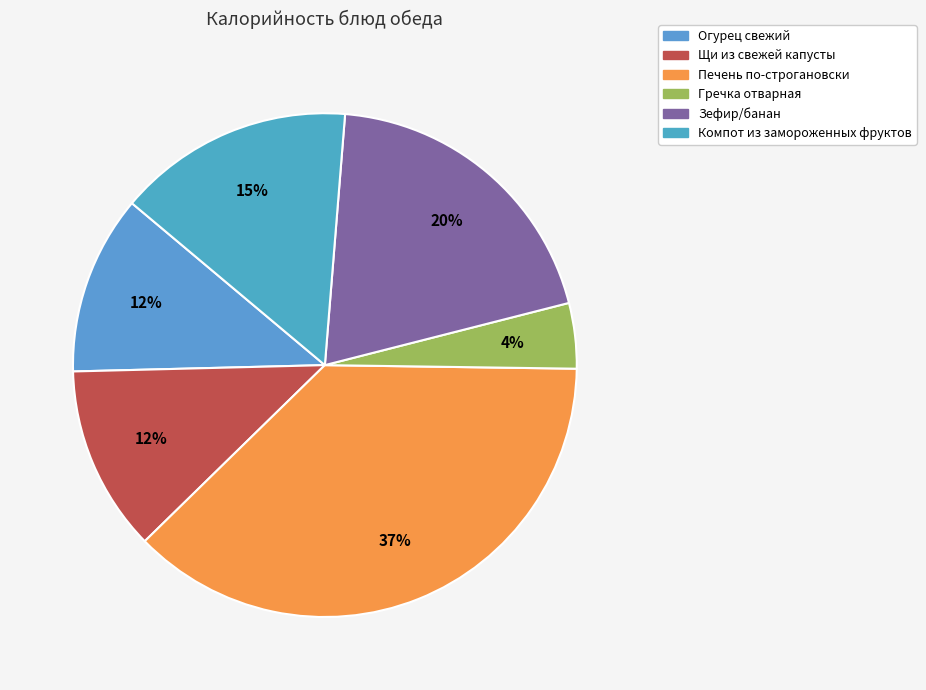

Does any single category account for the majority?

No